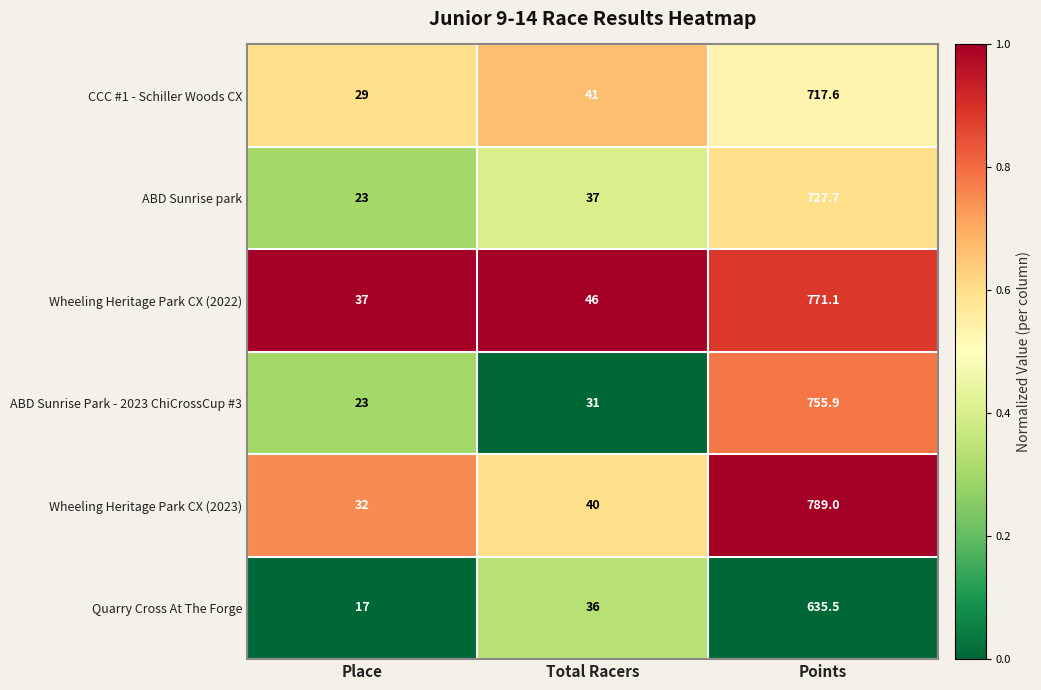

Reading right to left, extract all data points from this chart.

CCC #1 - Schiller Woods CX: Points=717.6	Total Racers=41.0	Place=29.0
ABD Sunrise park: Points=727.7	Total Racers=37.0	Place=23.0
Wheeling Heritage Park CX (2022): Points=771.1	Total Racers=46.0	Place=37.0
ABD Sunrise Park - 2023 ChiCrossCup #3: Points=755.9	Total Racers=31.0	Place=23.0
Wheeling Heritage Park CX (2023): Points=789.0	Total Racers=40.0	Place=32.0
Quarry Cross At The Forge: Points=635.5	Total Racers=36.0	Place=17.0